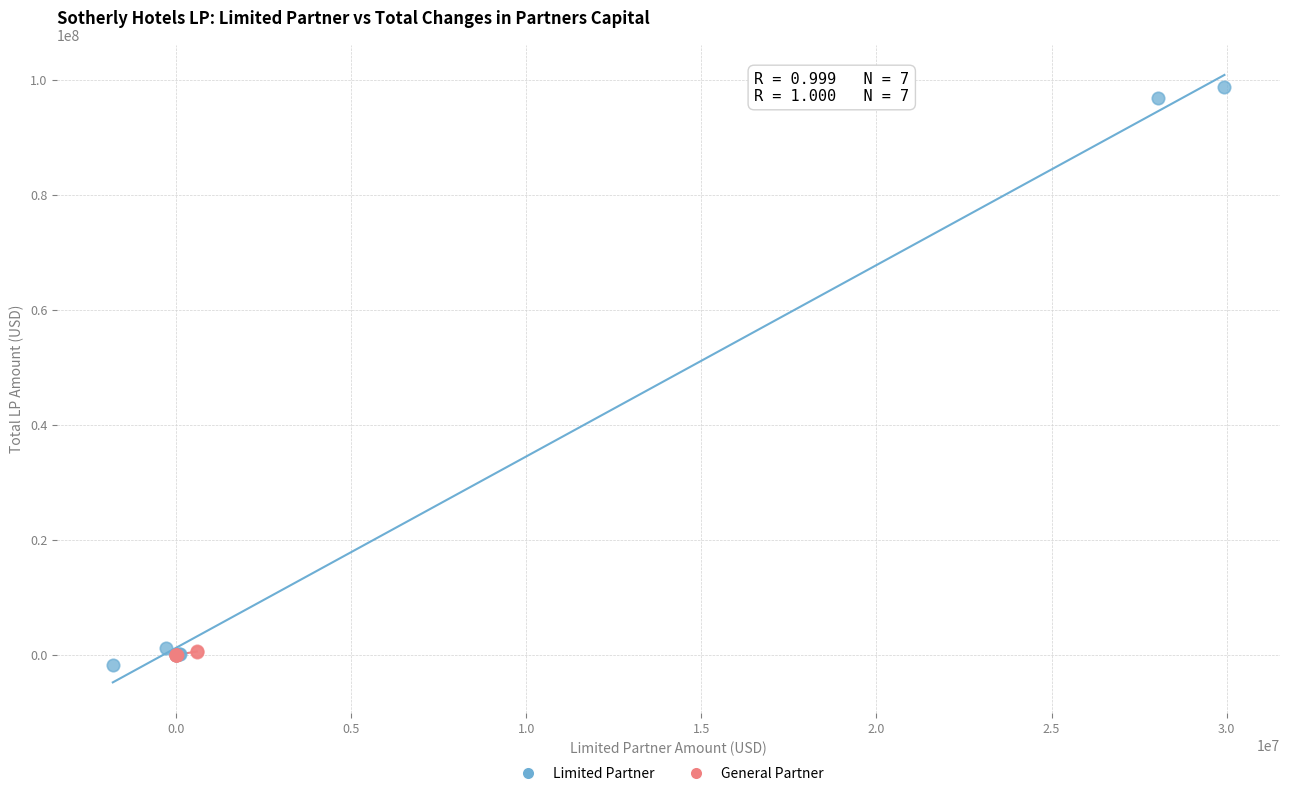

Which series has the widest spread of Y values?

Limited Partner